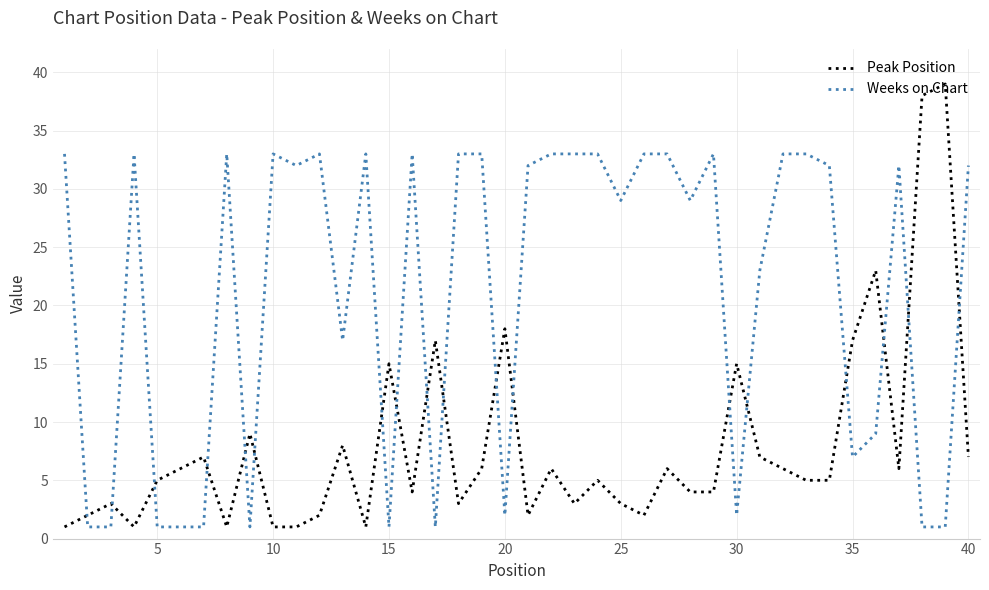

After their last crossing, which series has the higher values: Weeks on Chart or Peak Position?

Weeks on Chart